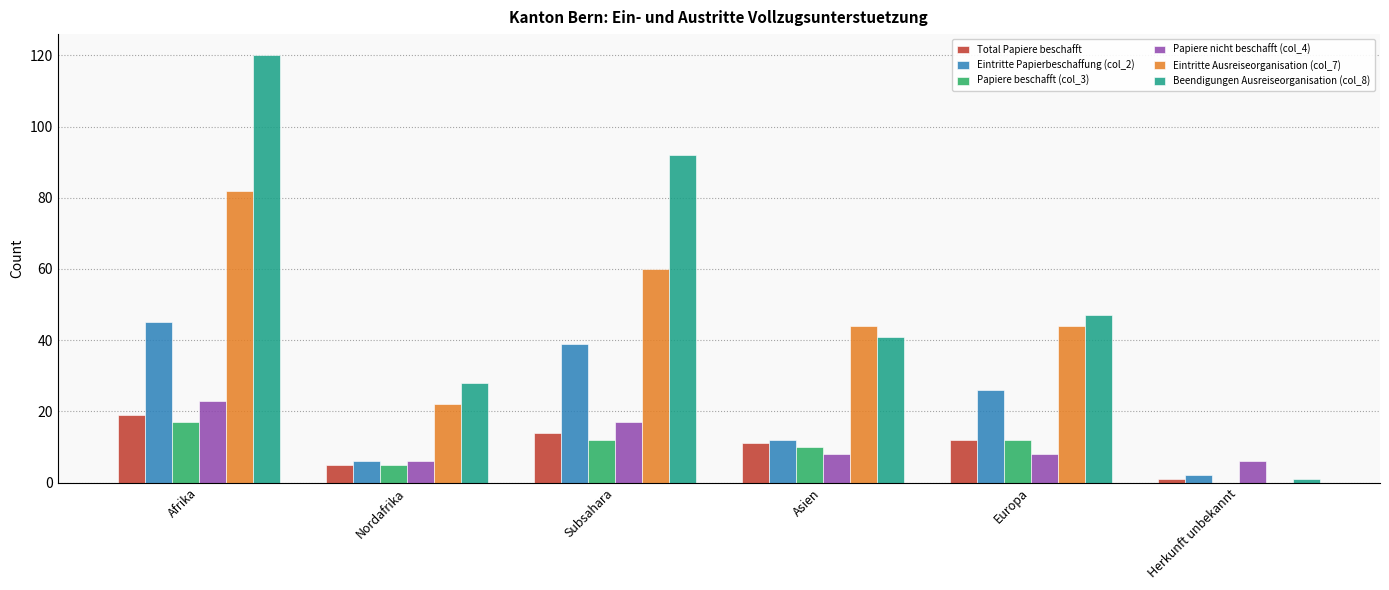

The value of Papiere beschafft (col_3) at Herkunft unbekannt is -10. True or false?

False